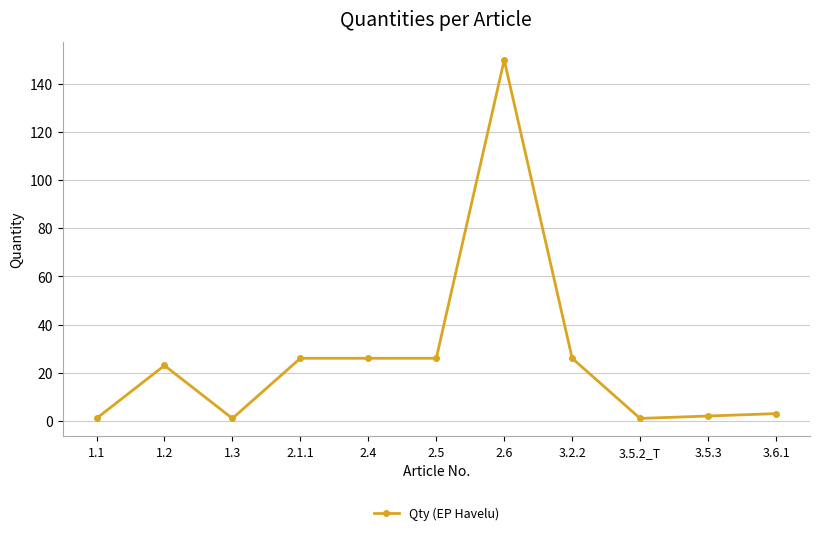

At which category does the chart reach its peak across all series?

2.6